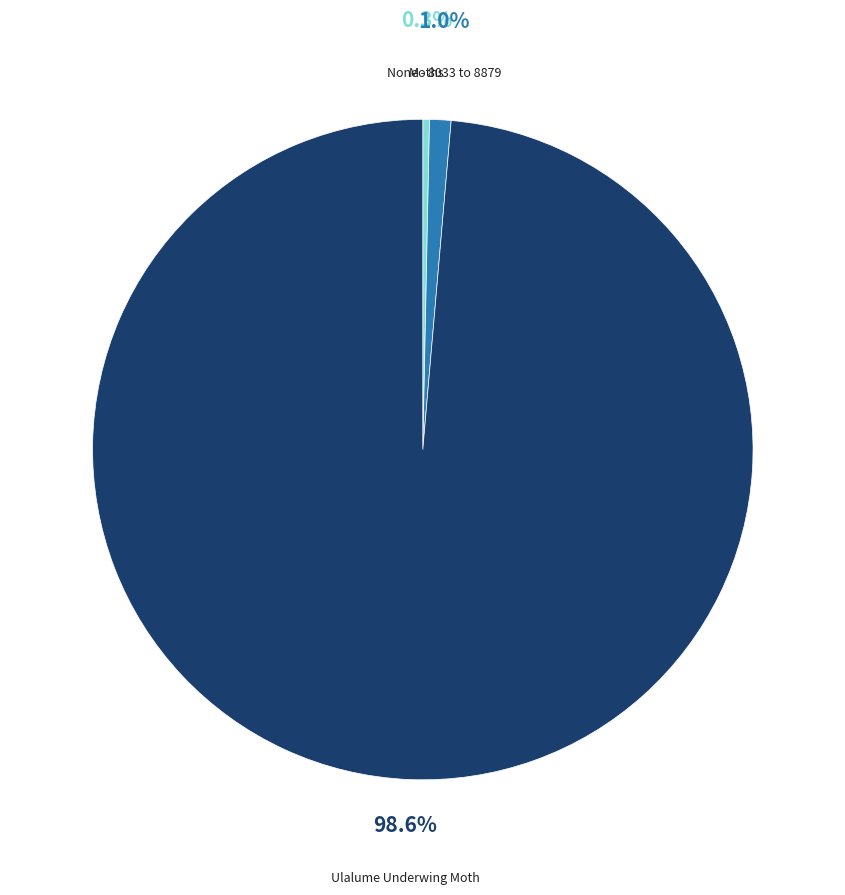

Does any single category account for the majority?

Yes